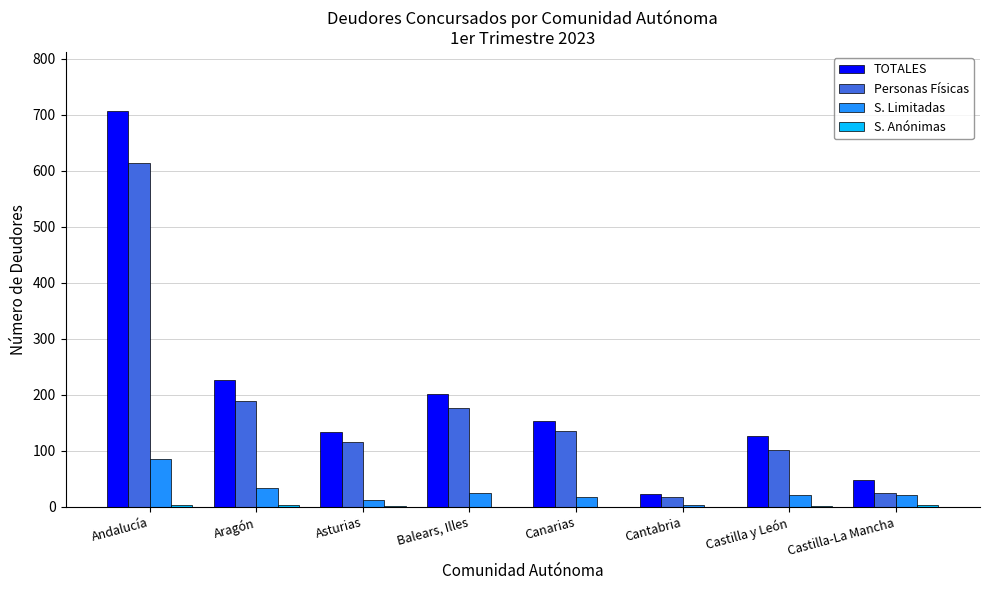

Between Aragón and Castilla-La Mancha, which series saw the biggest shift?

TOTALES